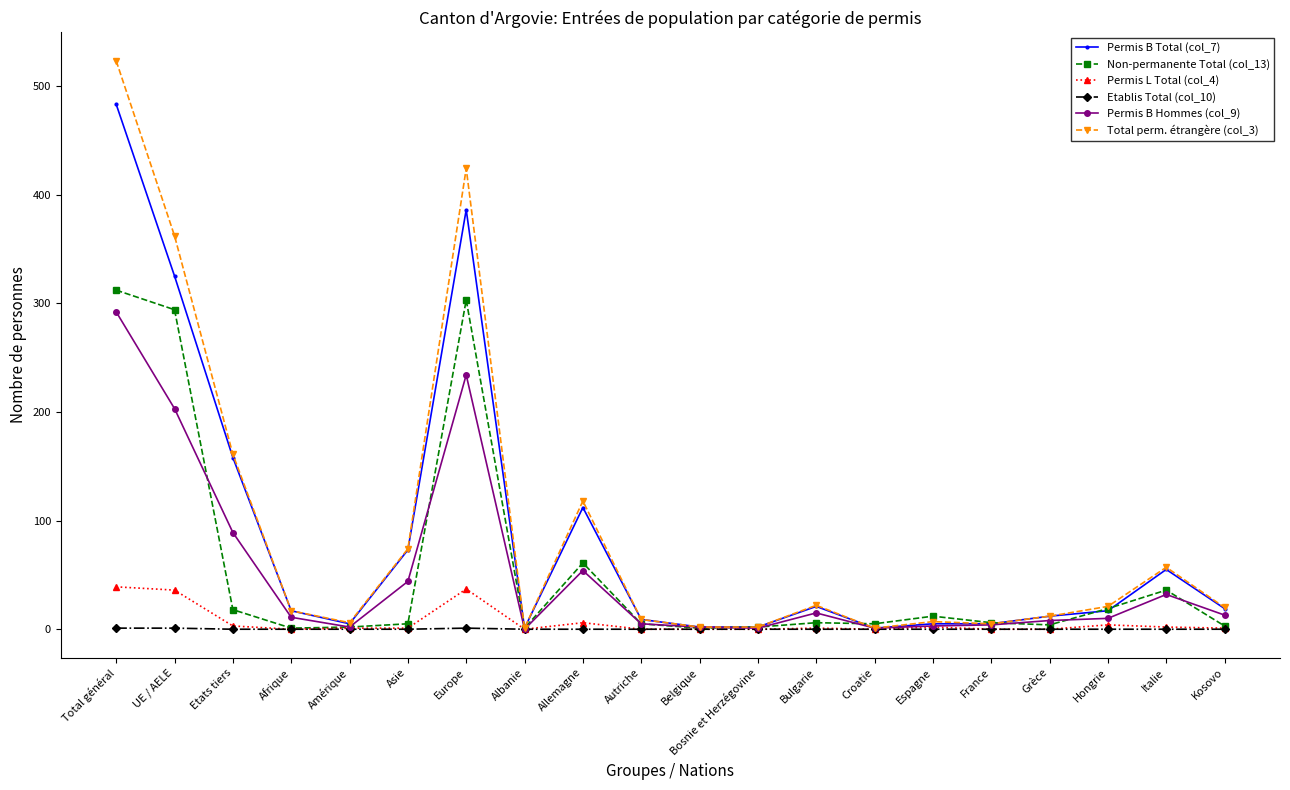

True or false: Permis B Total (col_7) has more than 1 interior local peaks.

True